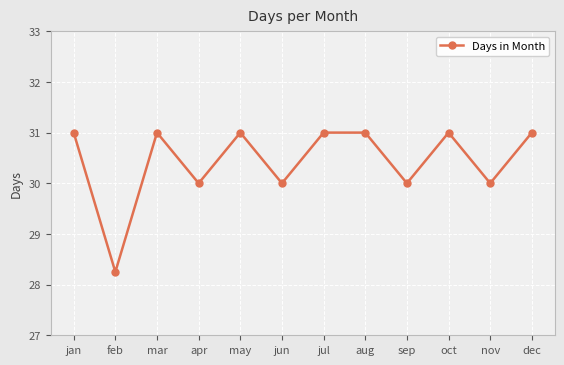

What is the ratio of the value at oct to the value at may?

1.0